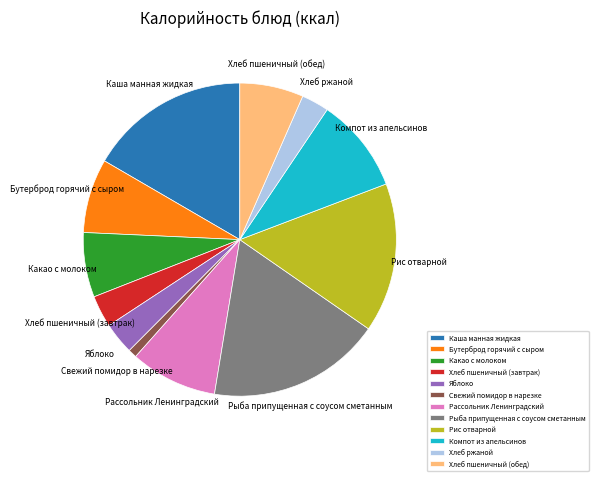

Is there a majority slice in this chart?

No